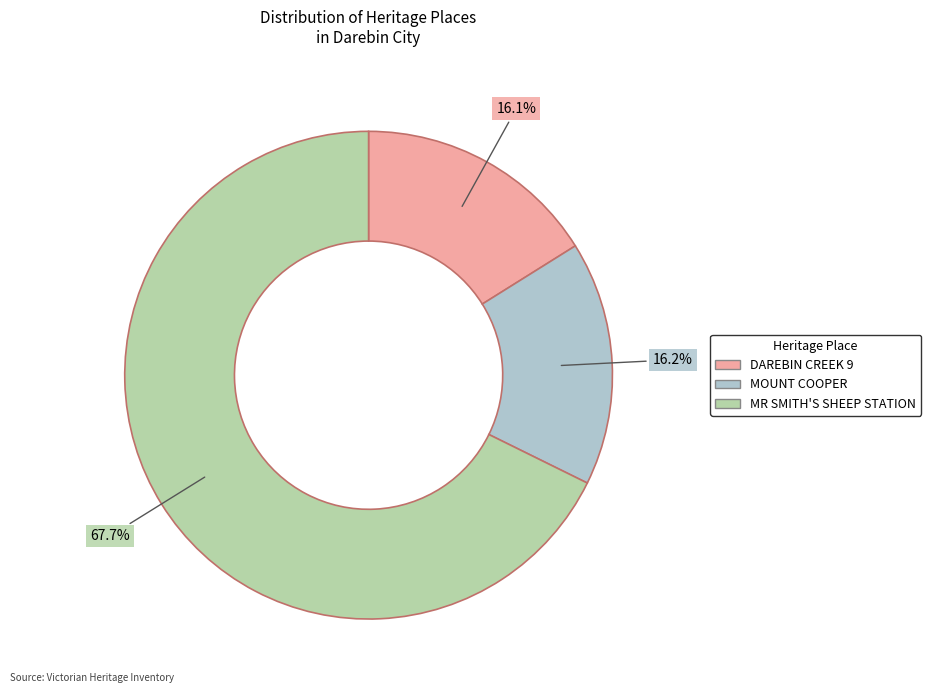

What percentage is the MOUNT COOPER slice, to the nearest percent?

16%